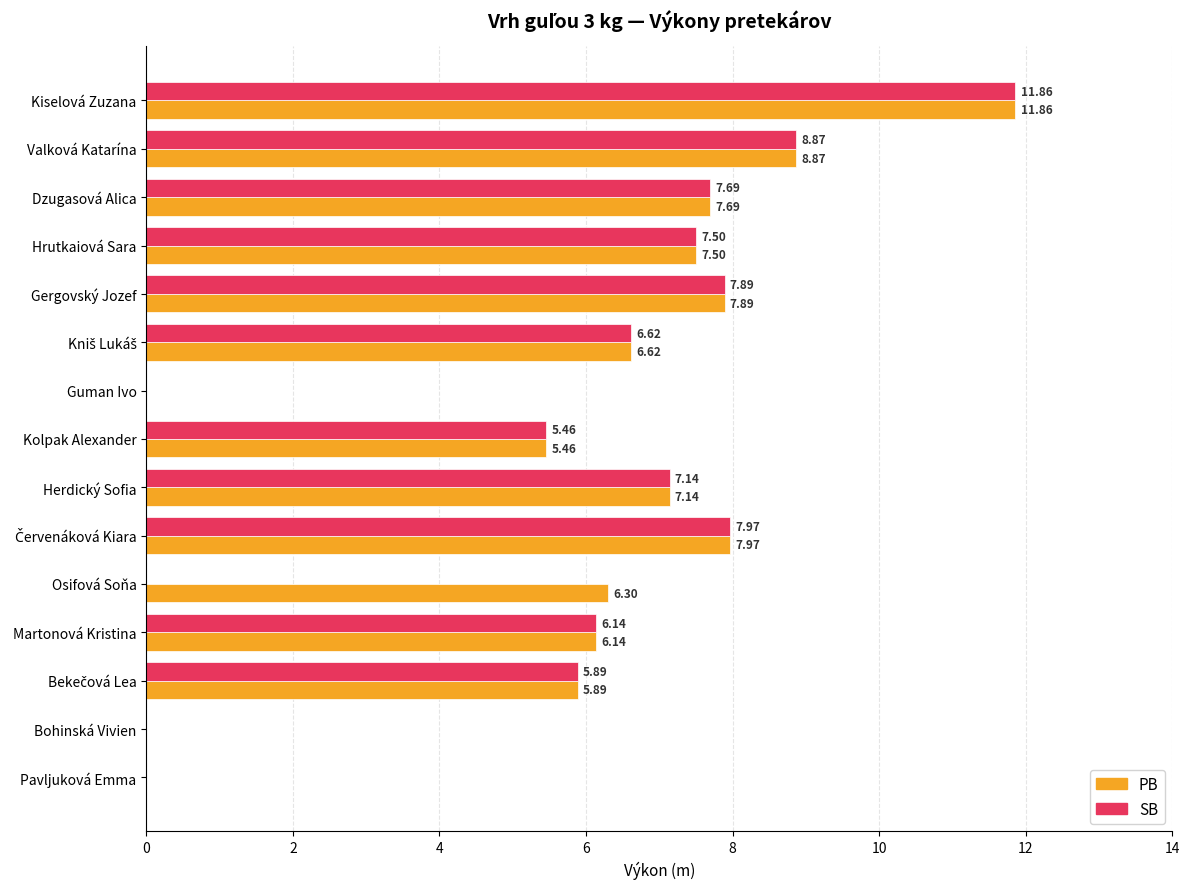

What is the total value across all series at Hrutkaiová Sara?

15.0